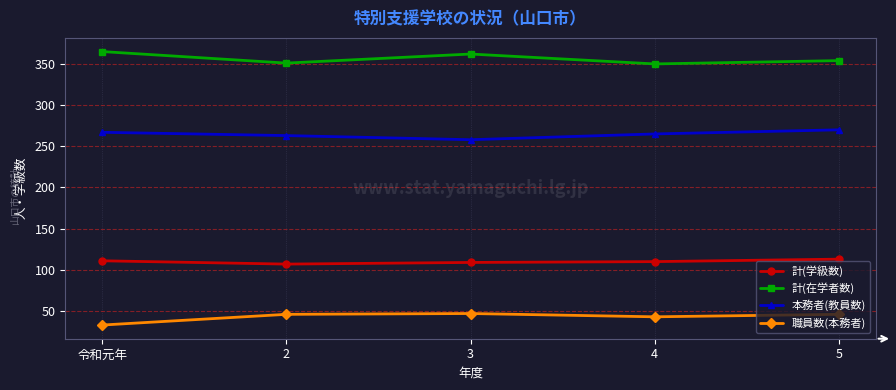

List the series in order of their peak value, highest first.

計(在学者数), 本務者(教員数), 計(学級数), 職員数(本務者)